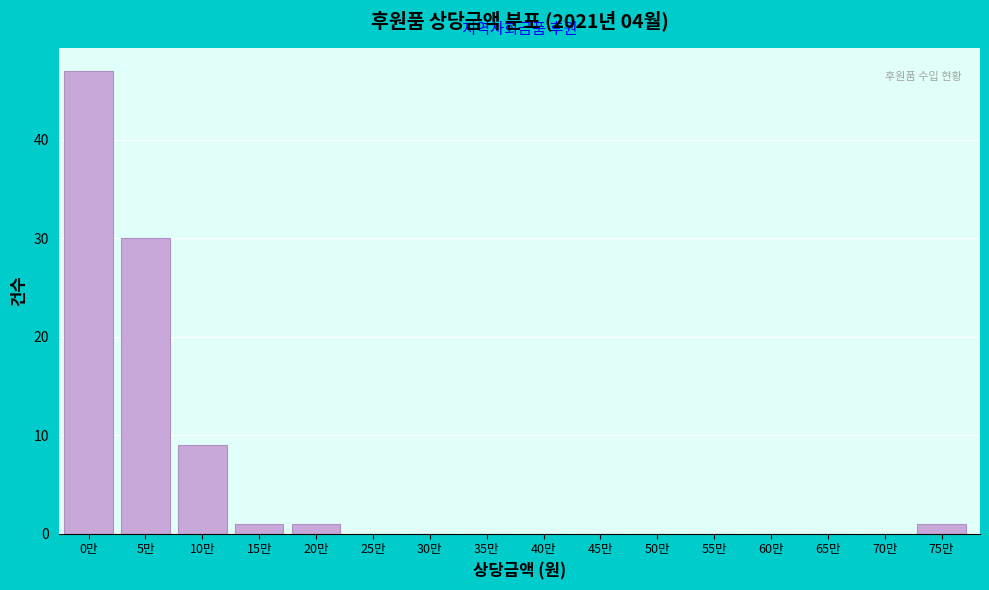

Reading left to right, transcribe all the data shown in this chart.

0만=47	5만=30	10만=9	15만=1	20만=1	25만=0	30만=0	35만=0	40만=0	45만=0	50만=0	55만=0	60만=0	65만=0	70만=0	75만=1